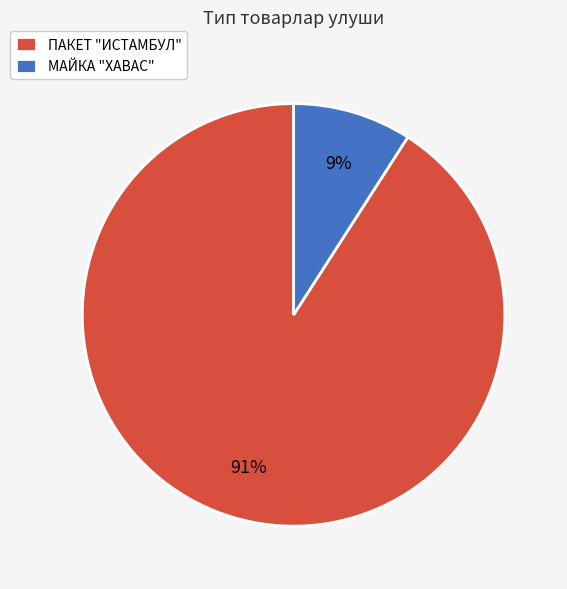

True or false: МАЙКА "ХАВАС" accounts for 15% of the total.

False